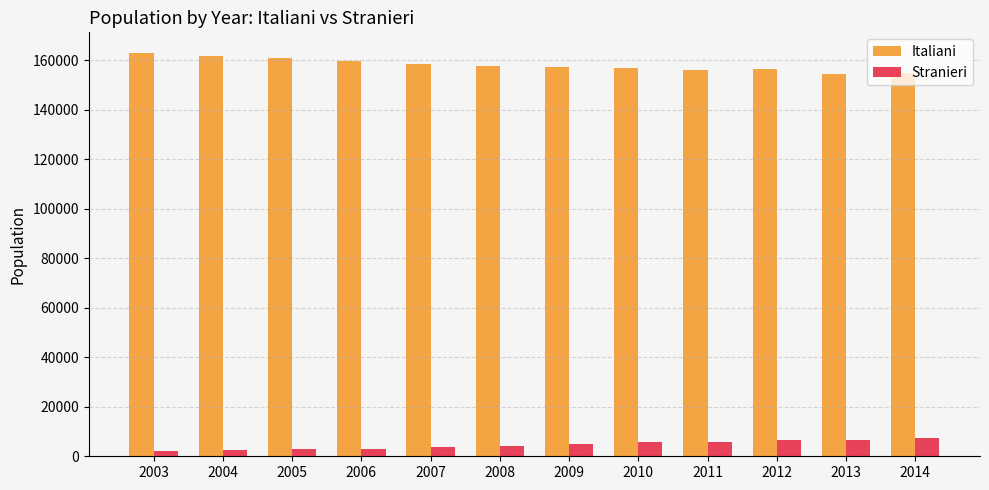

At 2005, list the series in order from largest to smallest.

Italiani, Stranieri